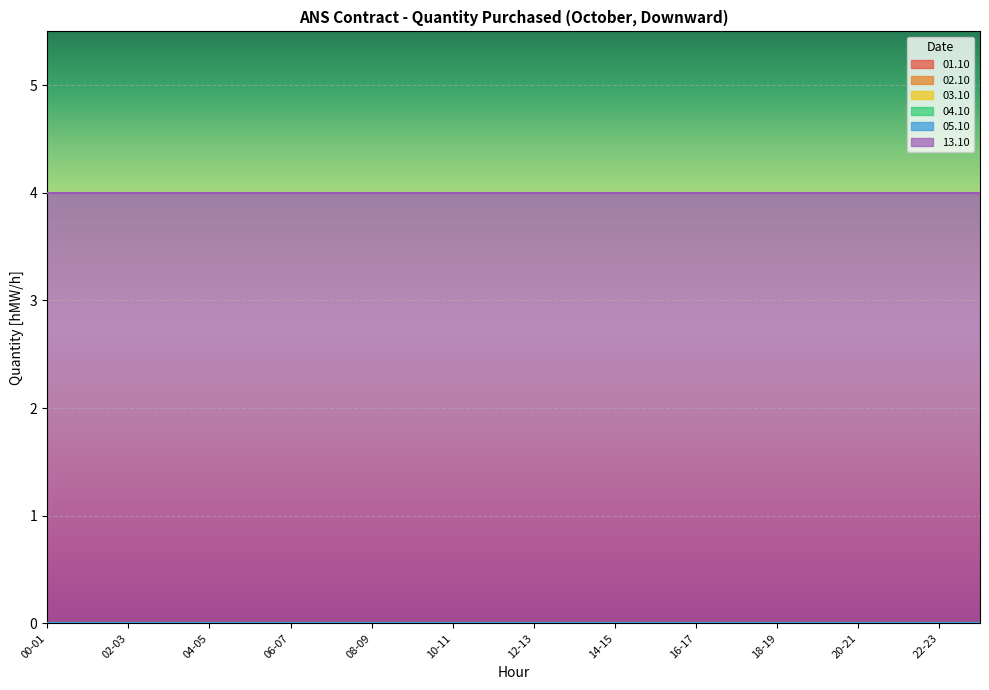

Rank the categories by 03.10 value from lowest to highest.

00-01, 01-02, 02-03, 03-04, 04-05, 05-06, 06-07, 07-08, 08-09, 09-10, 10-11, 11-12, 12-13, 13-14, 14-15, 15-16, 16-17, 17-18, 18-19, 19-20, 20-21, 21-22, 22-23, 23-24